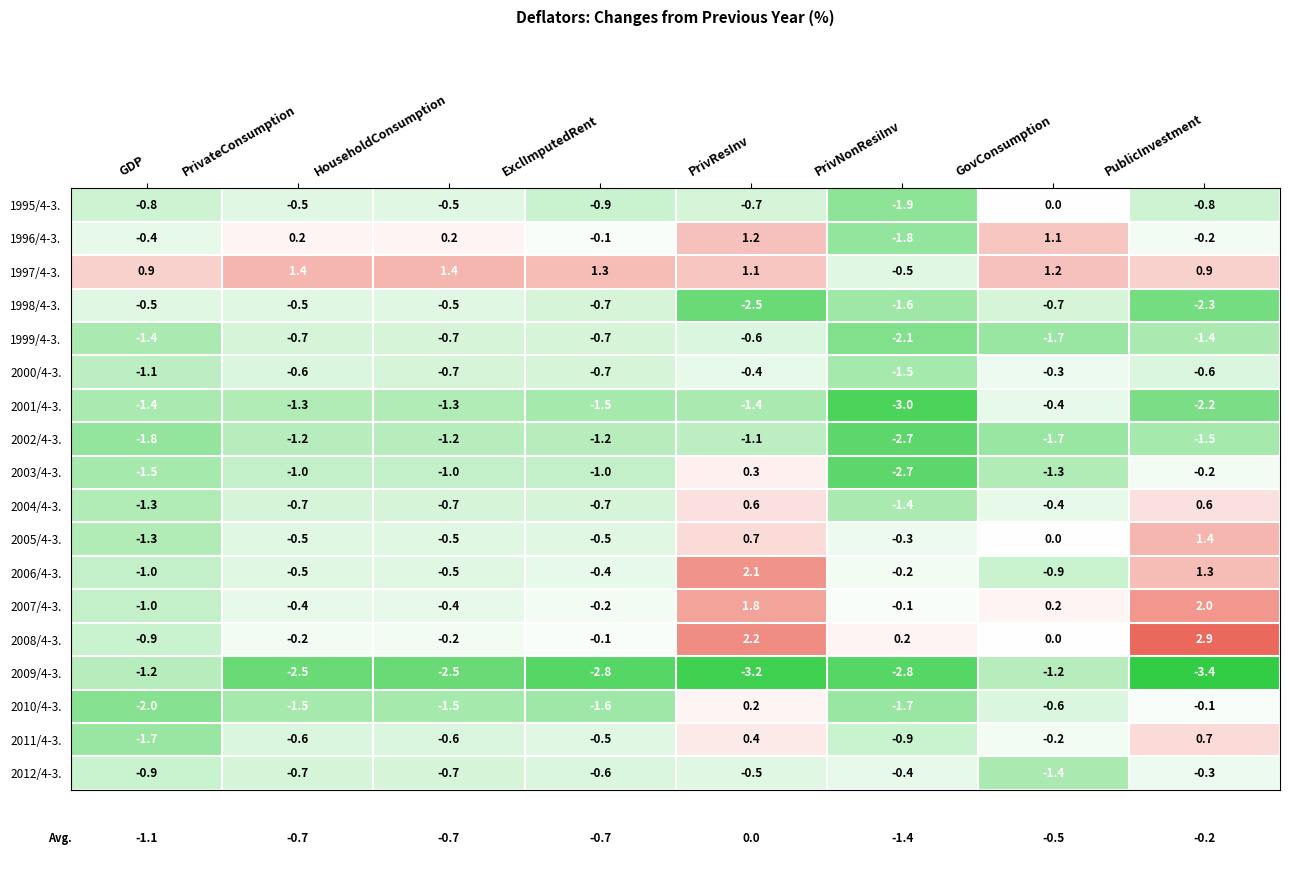

Which series changed the most between HouseholdConsumption and PrivNonResiInv?

1996/4-3.